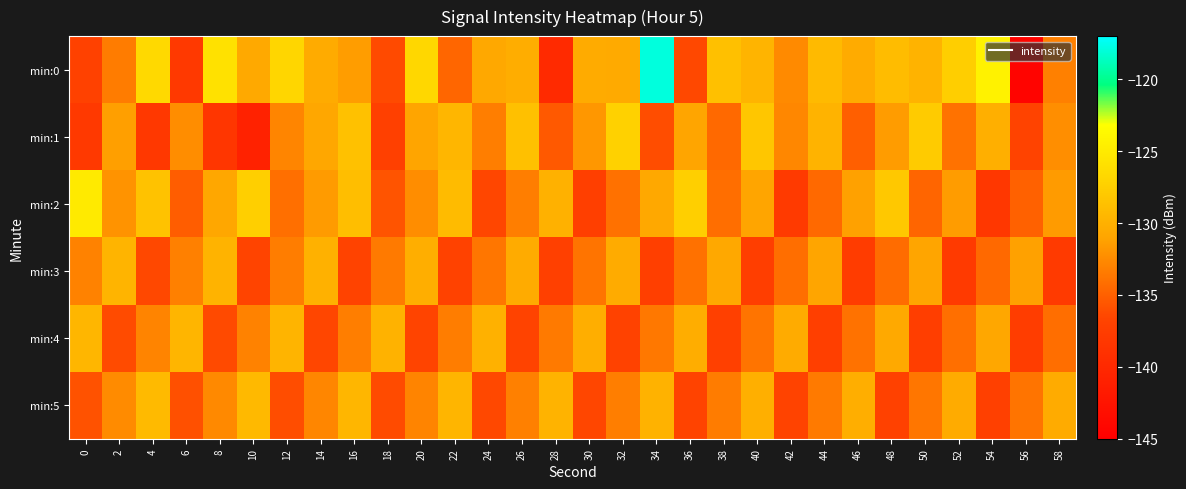

Reading left to right, list all the values displayed in this chart.

min:0: 0=-137.0	2=-133.4	4=-126.6	6=-138.0	8=-125.8	10=-130.6	12=-126.9	14=-130.5	16=-131.4	18=-136.3	20=-126.8	22=-134.7	24=-130.7	26=-130.3	28=-139.8	30=-130.4	32=-130.5	34=-117.9	36=-136.4	38=-128.7	40=-129.7	42=-132.5	44=-129.2	46=-130.5	48=-129.0	50=-129.8	52=-127.5	54=-124.3	56=-144.4	58=-133.1
min:1: 0=-138.0	2=-131.3	4=-138.1	6=-132.4	8=-138.3	10=-140.7	12=-132.9	14=-130.7	16=-128.6	18=-137.1	20=-131.0	22=-129.5	24=-133.2	26=-128.7	28=-135.4	30=-131.8	32=-127.3	34=-136.1	36=-130.9	38=-134.5	40=-128.2	42=-132.7	44=-129.8	46=-135.0	48=-131.5	50=-127.8	52=-133.9	54=-130.1	56=-136.7	58=-132.3
min:2: 0=-125.0	2=-132.0	4=-128.5	6=-135.2	8=-130.8	10=-127.4	12=-134.1	14=-131.6	16=-128.9	18=-135.7	20=-132.4	22=-129.1	24=-136.5	26=-133.2	28=-130.0	30=-137.3	32=-134.0	34=-130.7	36=-127.5	38=-134.2	40=-131.0	42=-137.8	44=-134.5	46=-131.2	48=-128.0	50=-134.7	52=-131.5	54=-138.2	56=-134.9	58=-131.6
min:3: 0=-133.0	2=-129.7	4=-136.4	6=-133.1	8=-129.8	10=-136.6	12=-133.3	14=-130.0	16=-136.7	18=-133.5	20=-130.2	22=-136.9	24=-133.7	26=-130.4	28=-137.1	30=-133.8	32=-130.5	34=-137.3	36=-134.0	38=-130.7	40=-137.4	42=-134.2	44=-130.9	46=-137.6	48=-134.3	50=-131.0	52=-137.8	54=-134.5	56=-131.2	58=-137.9
min:4: 0=-129.5	2=-136.2	4=-132.9	6=-129.6	8=-136.3	10=-133.0	12=-129.7	14=-136.5	16=-133.2	18=-129.9	20=-136.6	22=-133.3	24=-130.0	26=-136.8	28=-133.5	30=-130.2	32=-136.9	34=-133.6	36=-130.3	38=-137.1	40=-133.8	42=-130.5	44=-137.2	46=-133.9	48=-130.6	50=-137.4	52=-134.1	54=-130.8	56=-137.5	58=-134.2
min:5: 0=-135.8	2=-132.5	4=-129.2	6=-135.9	8=-132.6	10=-129.3	12=-136.1	14=-132.8	16=-129.5	18=-136.2	20=-132.9	22=-129.6	24=-136.4	26=-133.1	28=-129.8	30=-136.5	32=-133.2	34=-129.9	36=-136.7	38=-133.4	40=-130.1	42=-136.8	44=-133.5	46=-130.2	48=-137.0	50=-133.7	52=-130.4	54=-137.1	56=-133.8	58=-130.5